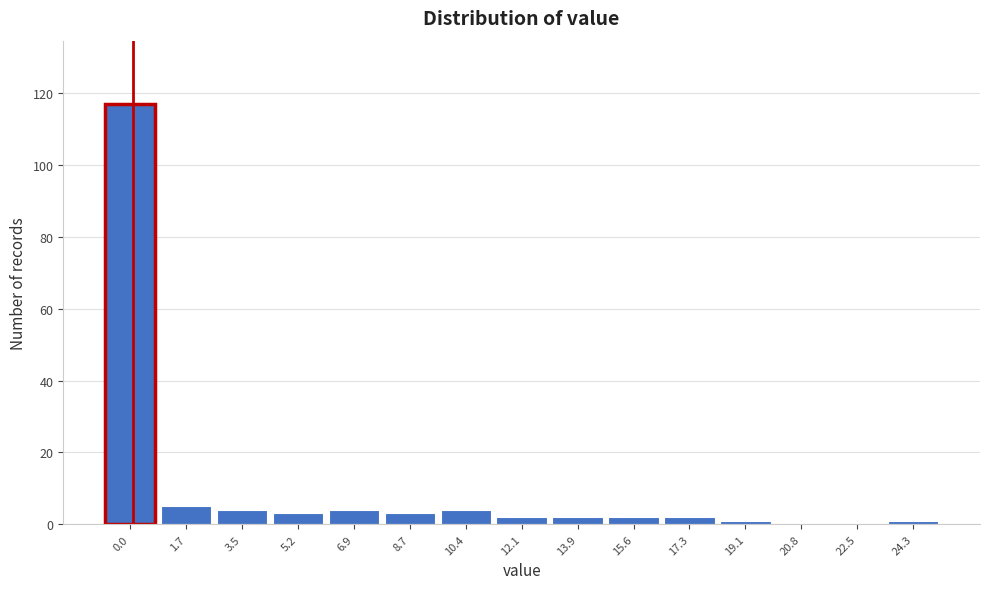

Reading left to right, extract all data points from this chart.

0.0=117	1.7=5	3.5=4	5.2=3	6.9=4	8.7=3	10.4=4	12.1=2	13.9=2	15.6=2	17.3=2	19.1=1	20.8=0	22.5=0	24.3=1